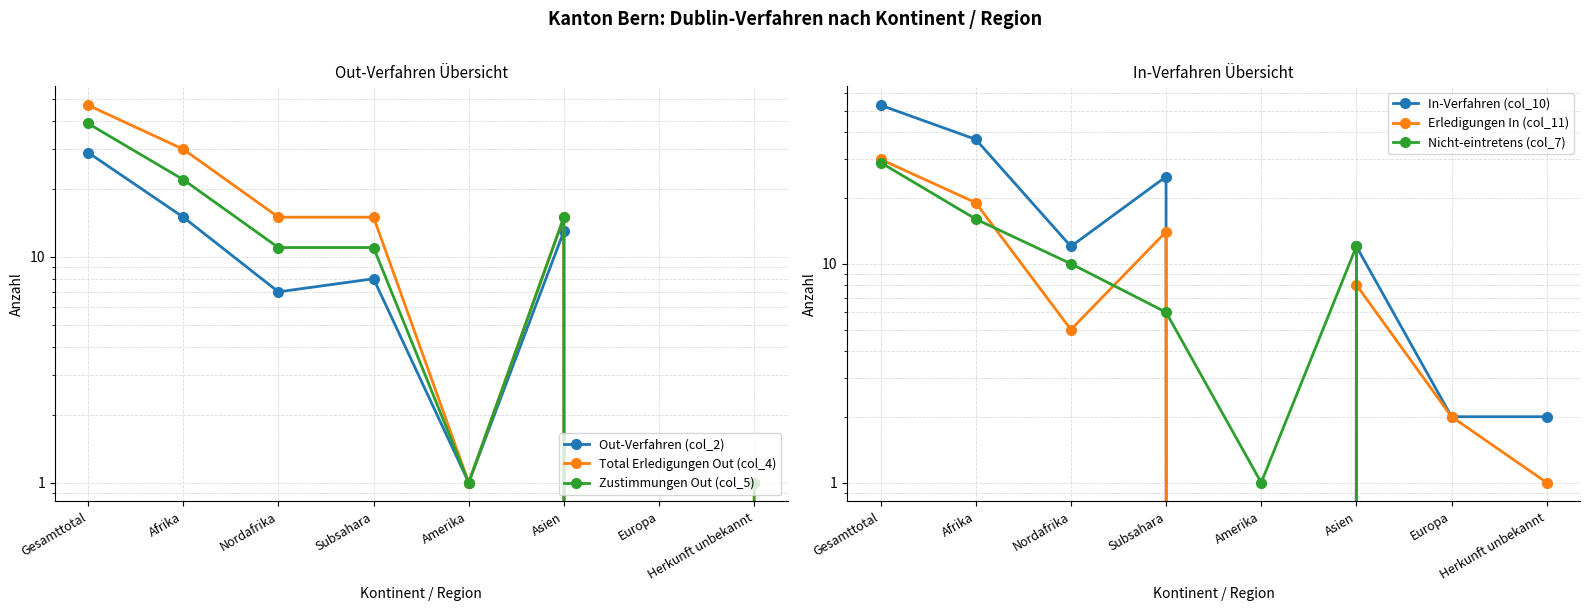

At which category is the sum across all series the highest?

Gesamttotal